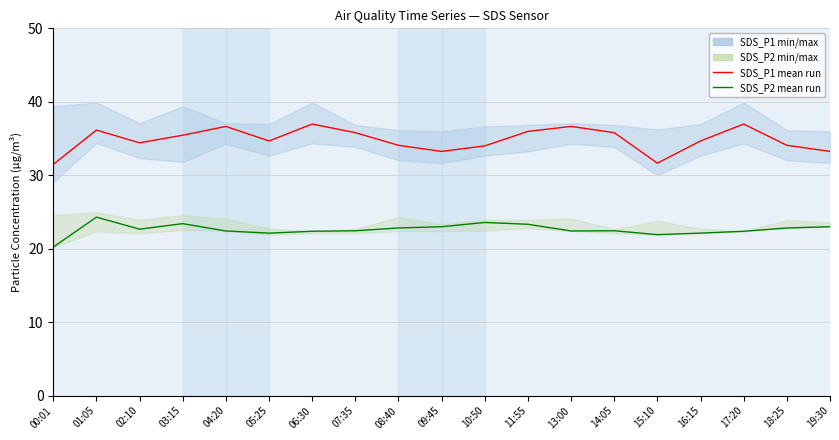

True or false: SDS_P1 mean run and SDS_P2 mean run intersect in this chart.

False